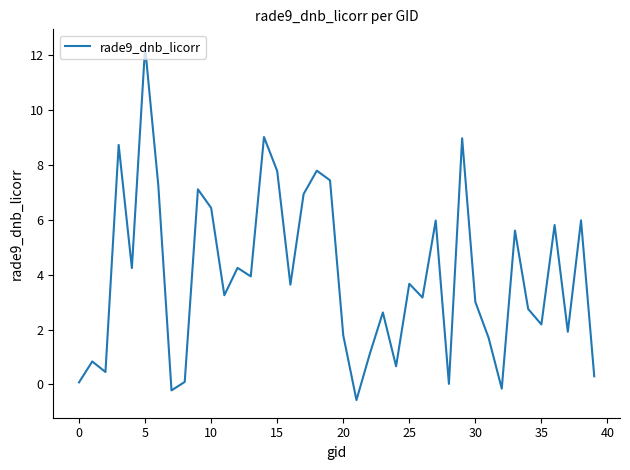

What is the difference between the maximum and minimum values?

12.9